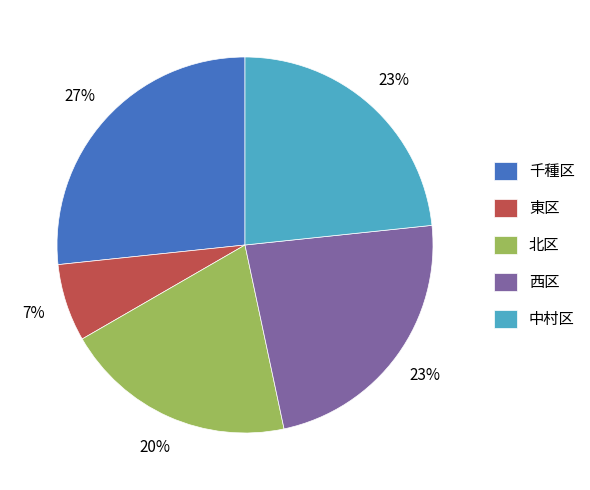

The 千種区 slice represents 35% of the pie. True or false?

False